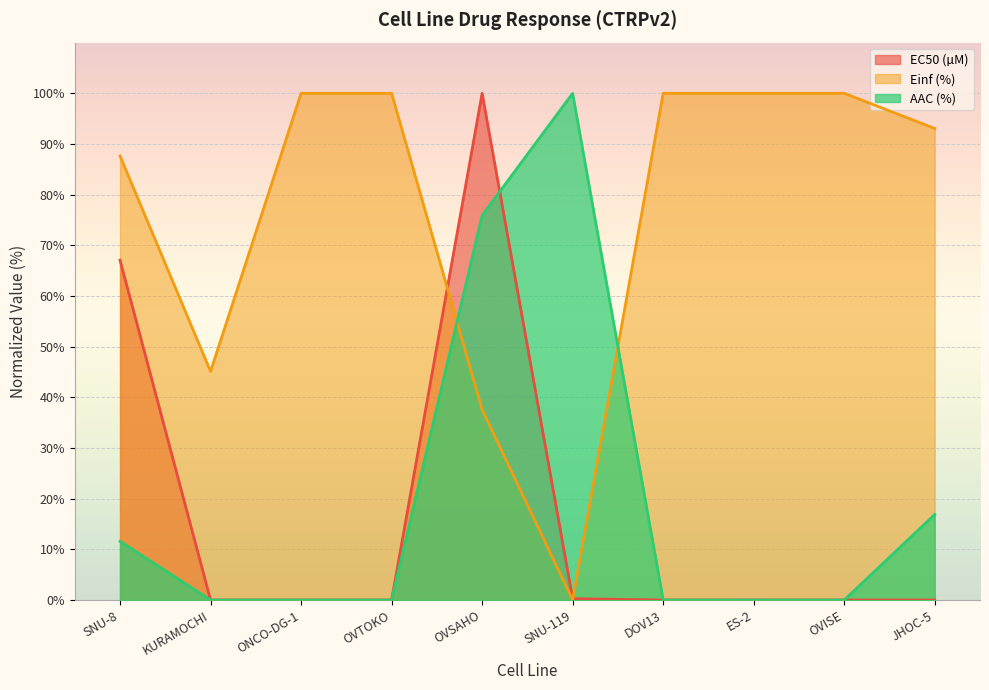

Rank the series by their maximum value, from lowest to highest.

EC50 (µM), Einf (%), AAC (%)